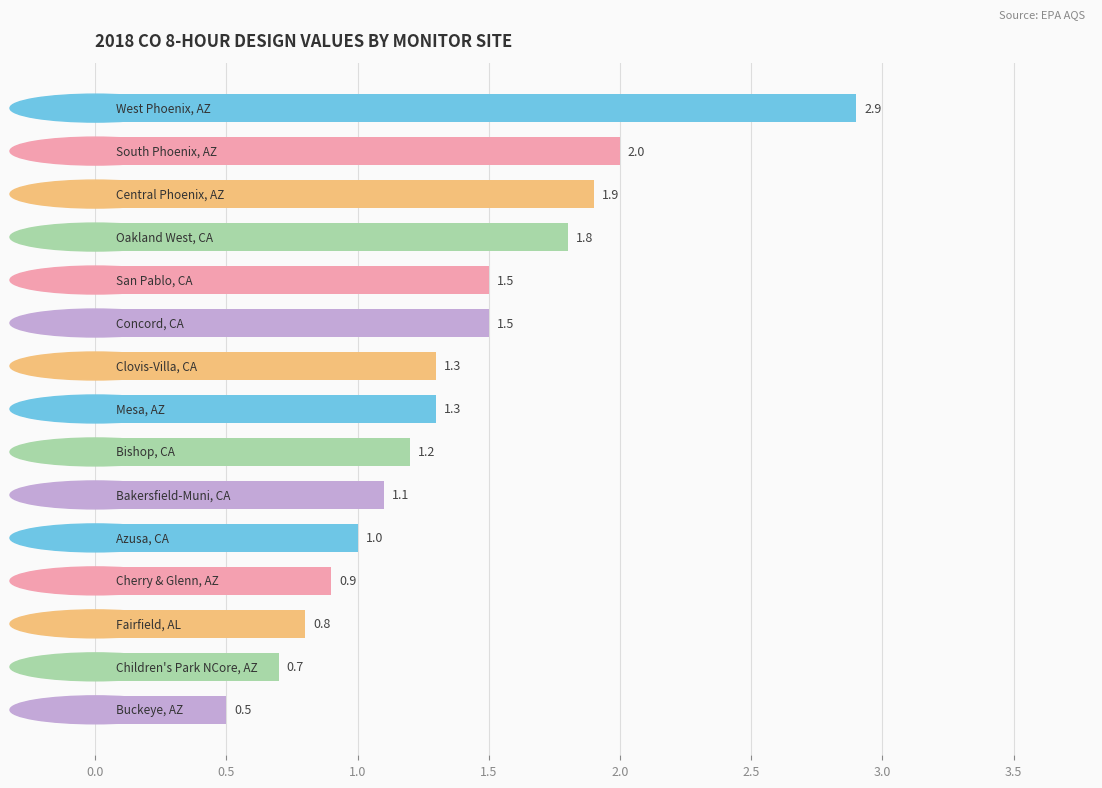

What is the greatest value displayed?

2.9